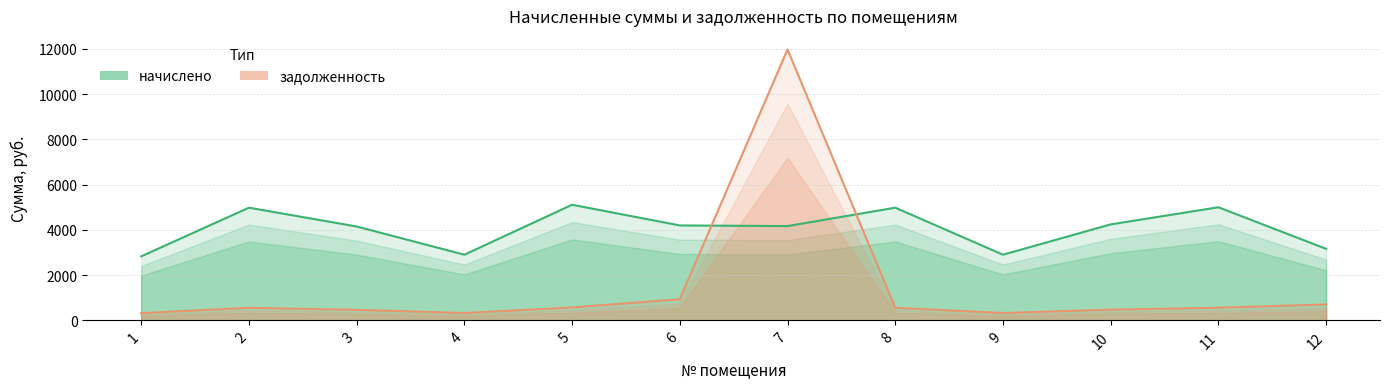

Between 8 and 4, which is larger?

8